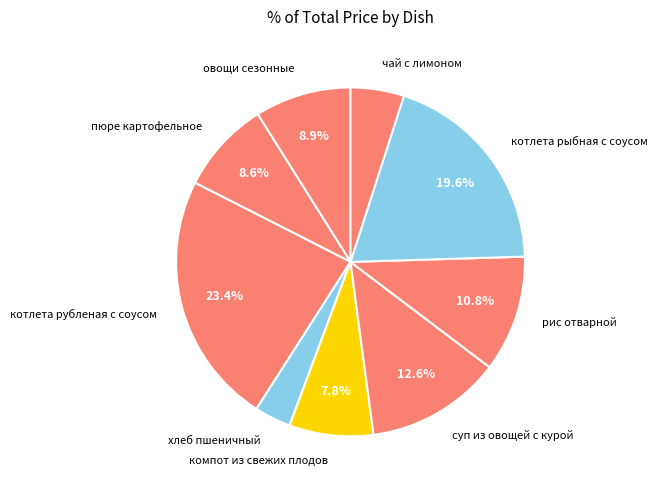

To the nearest percent, what is the difference between the котлета рыбная с соусом and суп из овощей с курой slice percentages?

7%